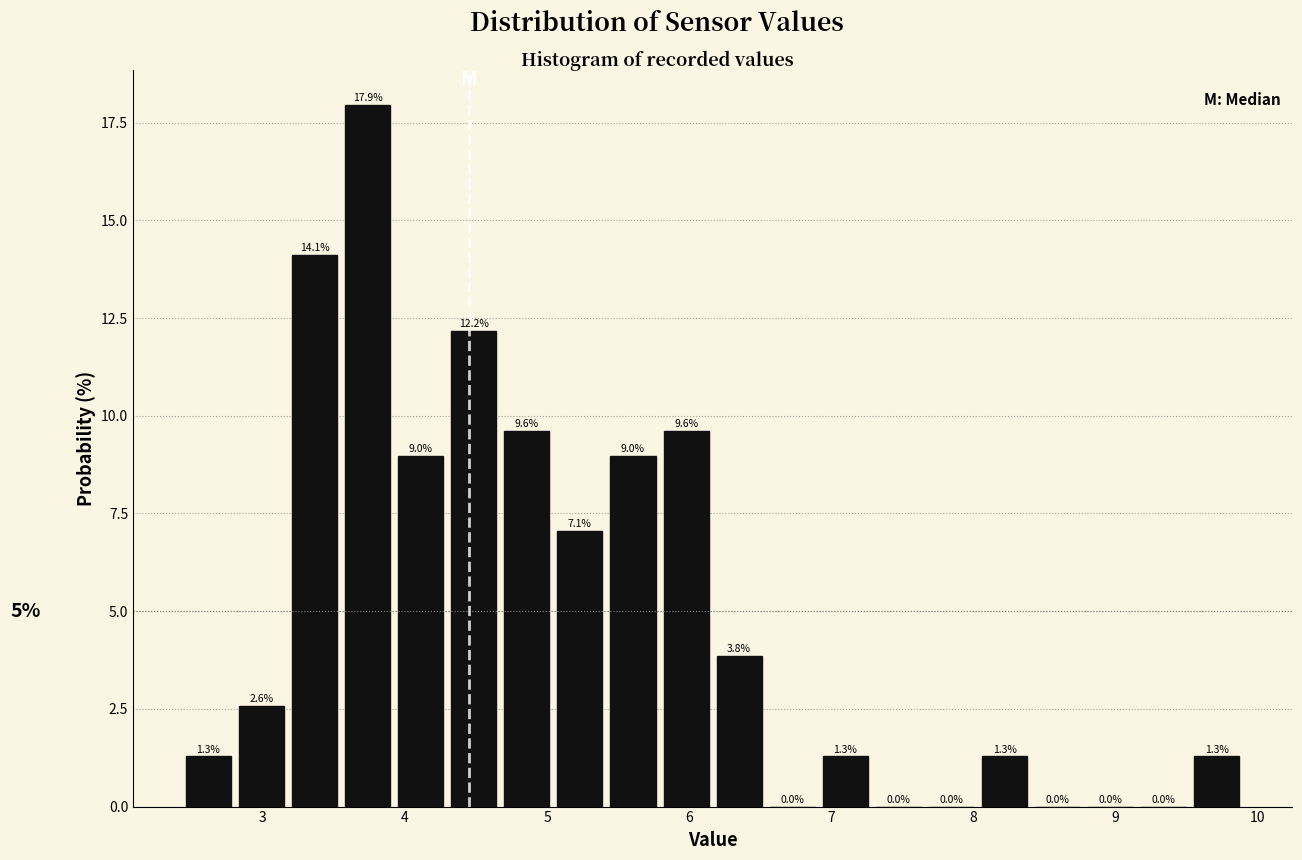

Around what value on the x-axis is the tallest bar? Give the approximate position of its centre, as read against the axis.

3.7